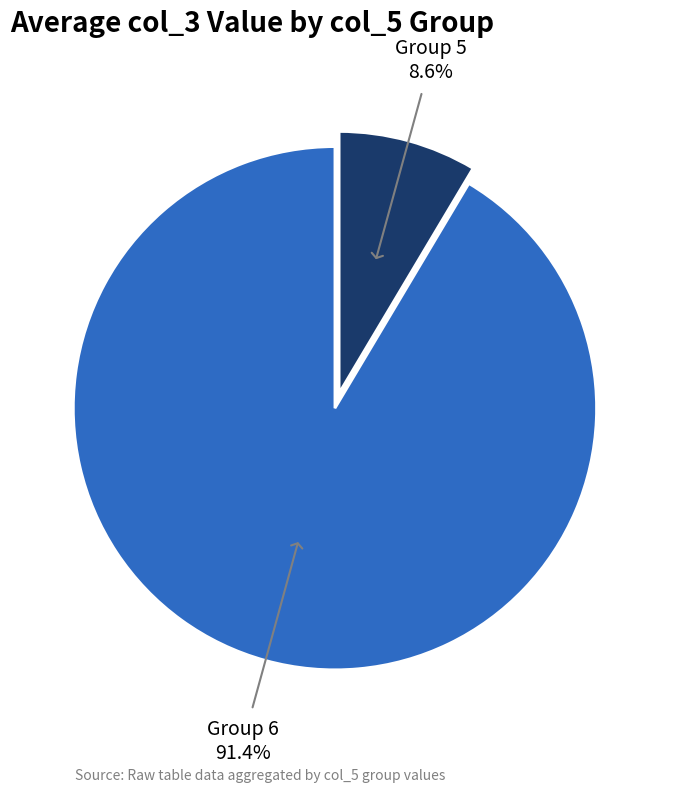

Does any single category account for the majority?

Yes